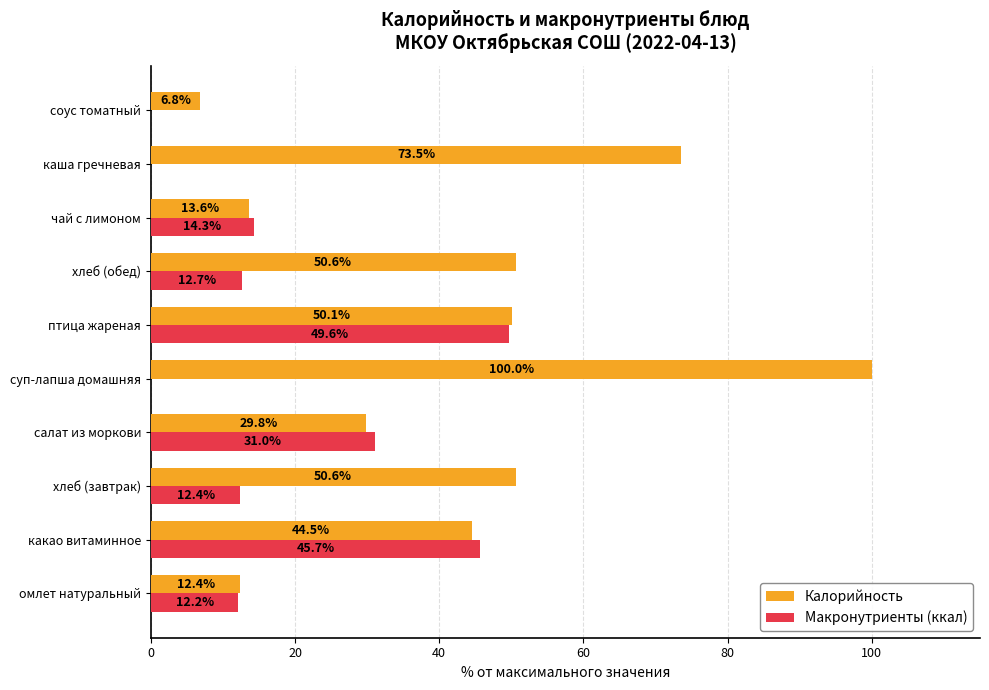

Which series has the largest total across all categories?

Калорийность